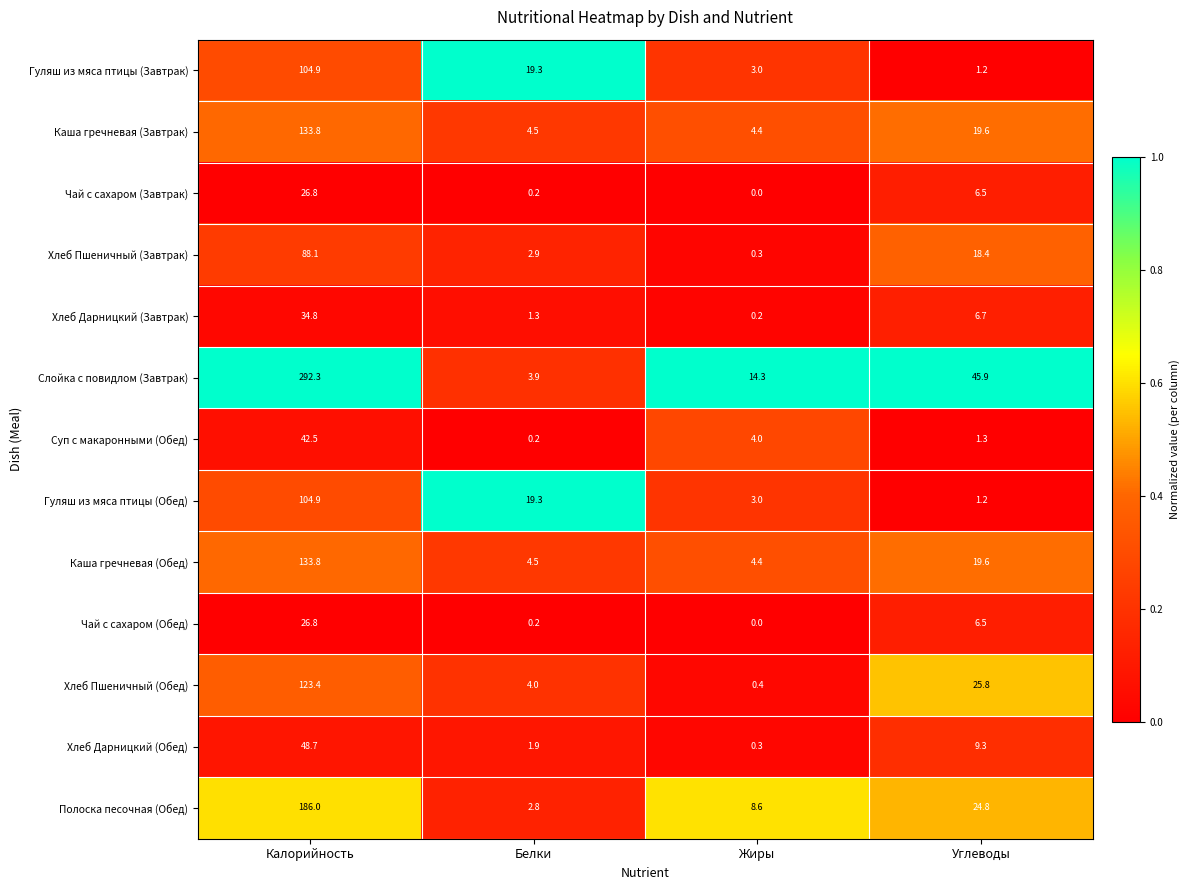

What is the average value of the Гуляш из мяса птицы (Завтрак) series?

32.1